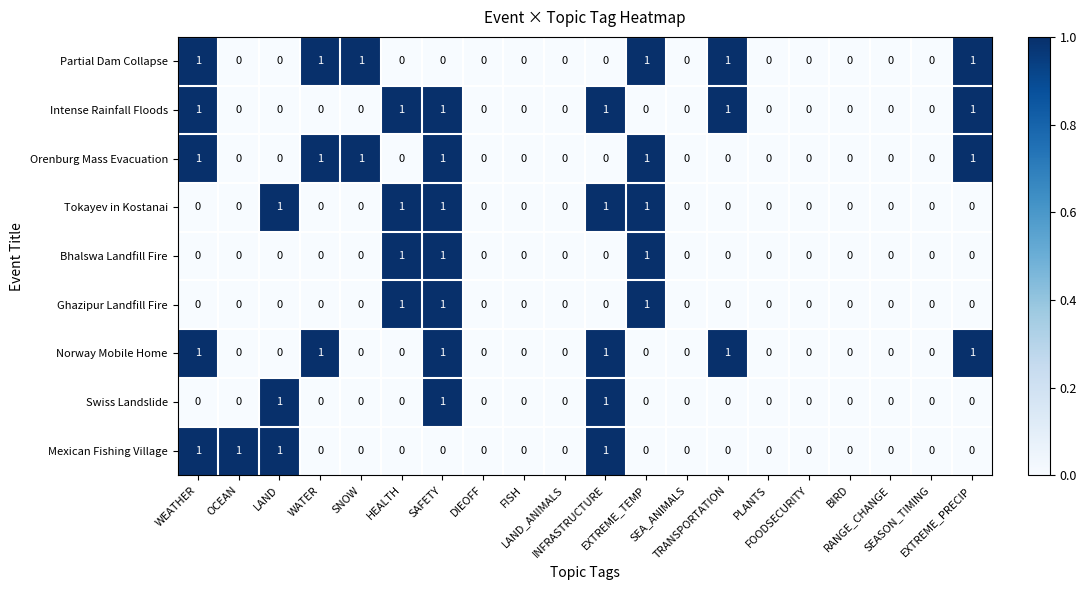

What is the sum of all Swiss Landslide values?

3